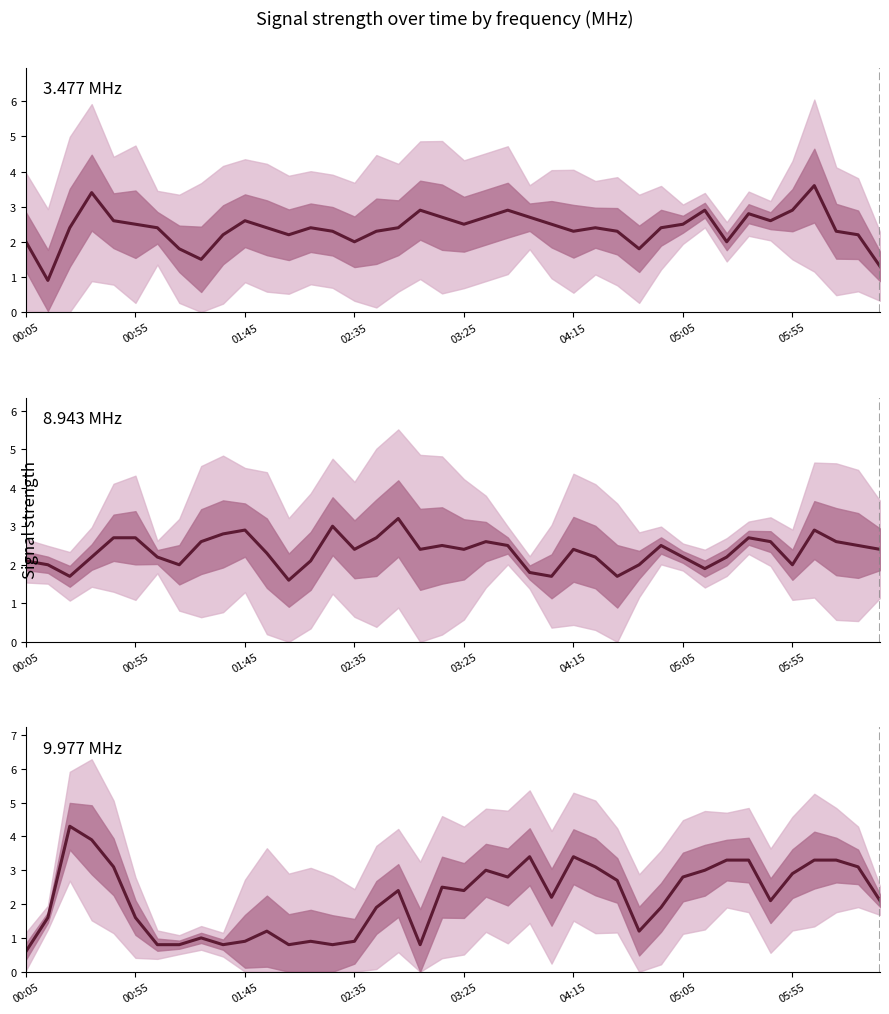

Is the value of 3.477 at 2010/02/24 00:25 greater than the value of 8.943 at 2010/02/24 02:05?

Yes